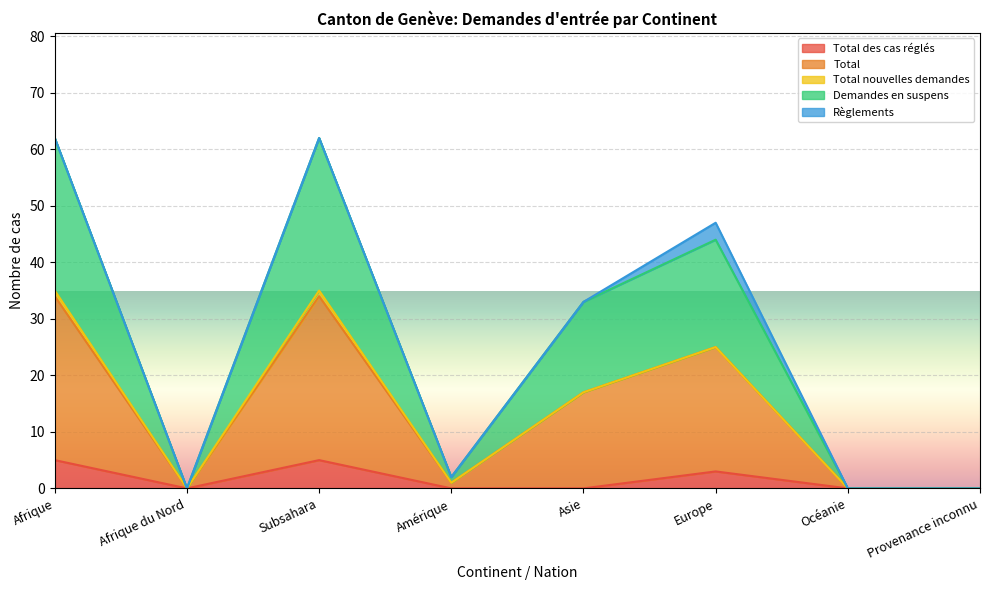

What are all the series names shown in the legend?

Total des cas réglés, Total, Total nouvelles demandes, Demandes en suspens, Règlements